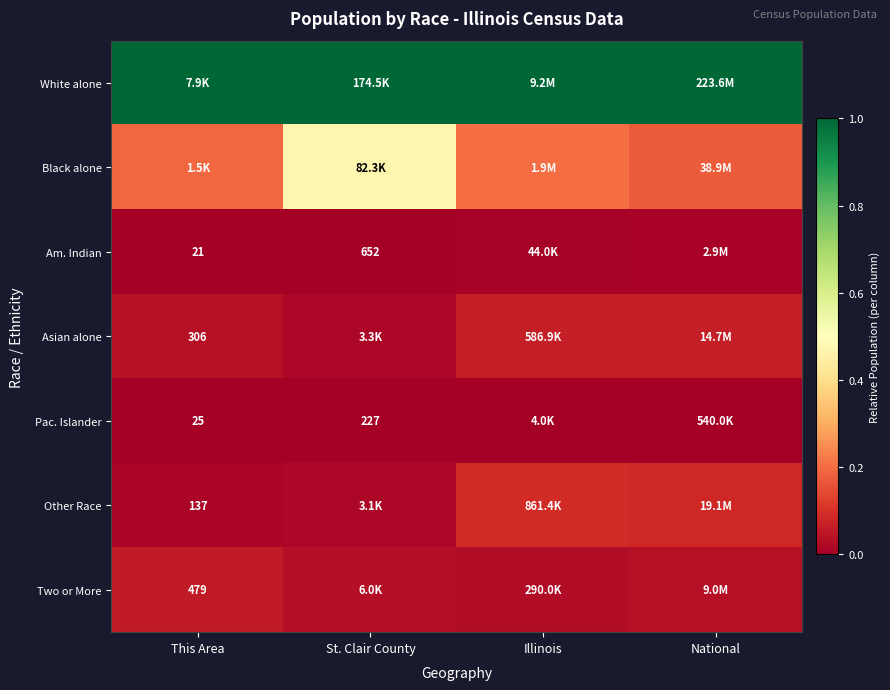

Rank the series by their maximum value, from highest to lowest.

White alone, Black alone, Other Race, Asian alone, Two or More, Am. Indian, Pac. Islander